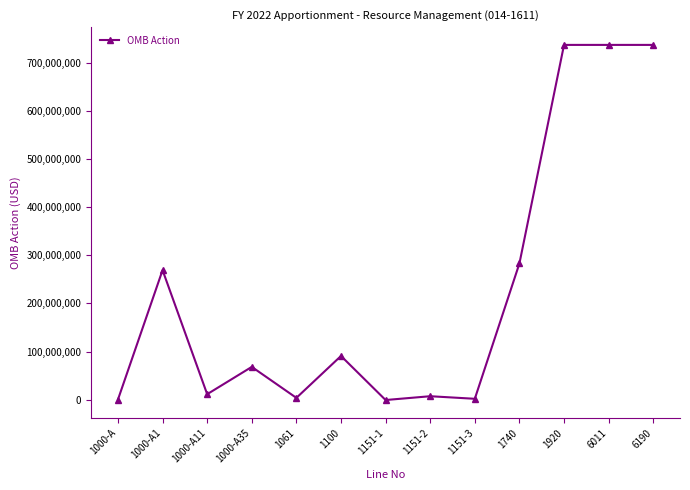

Is it true that the value at 1100 is 91000000?

True